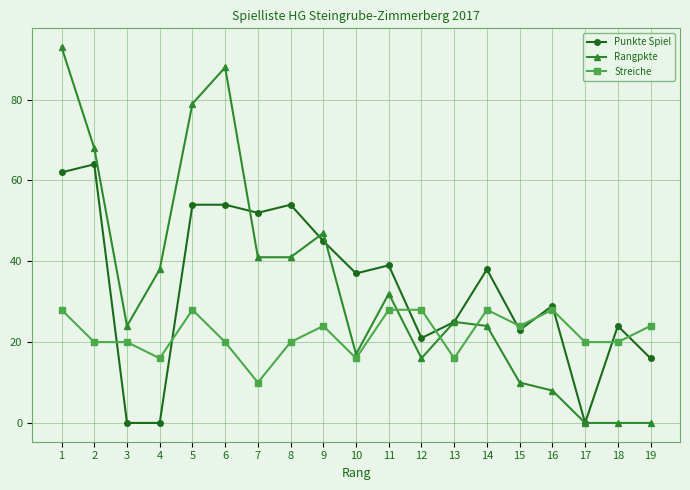

What is the minimum value for Streiche?

10